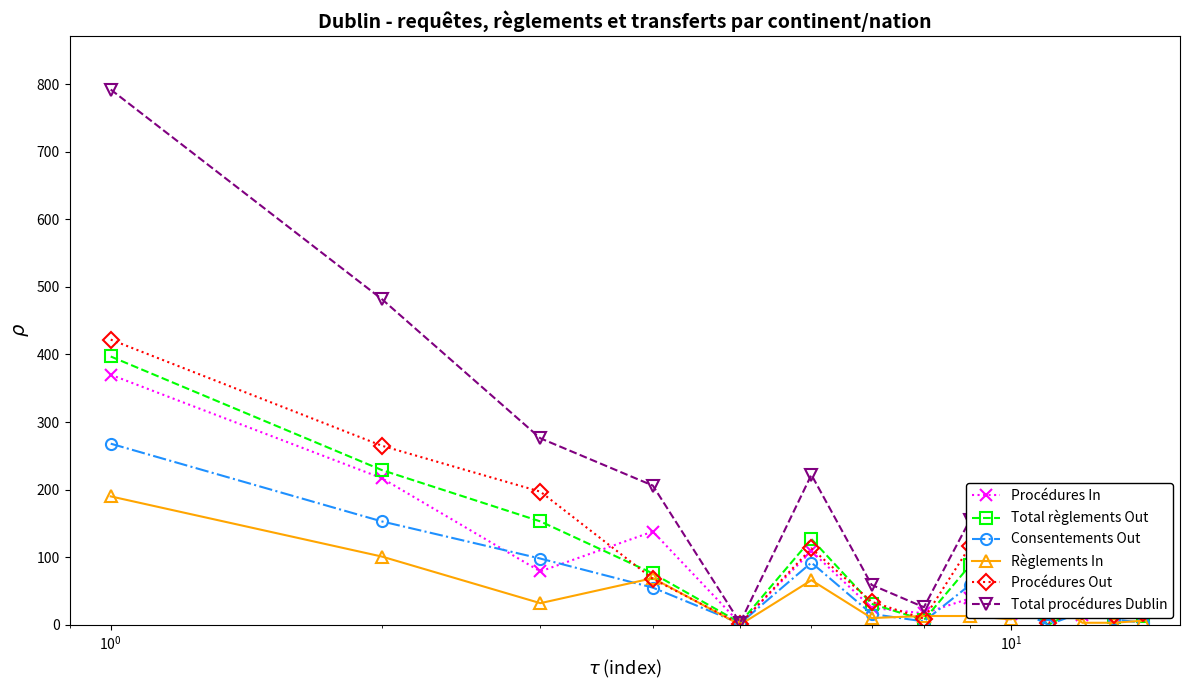

Which series has the widest spread of values?

Total procédures Dublin